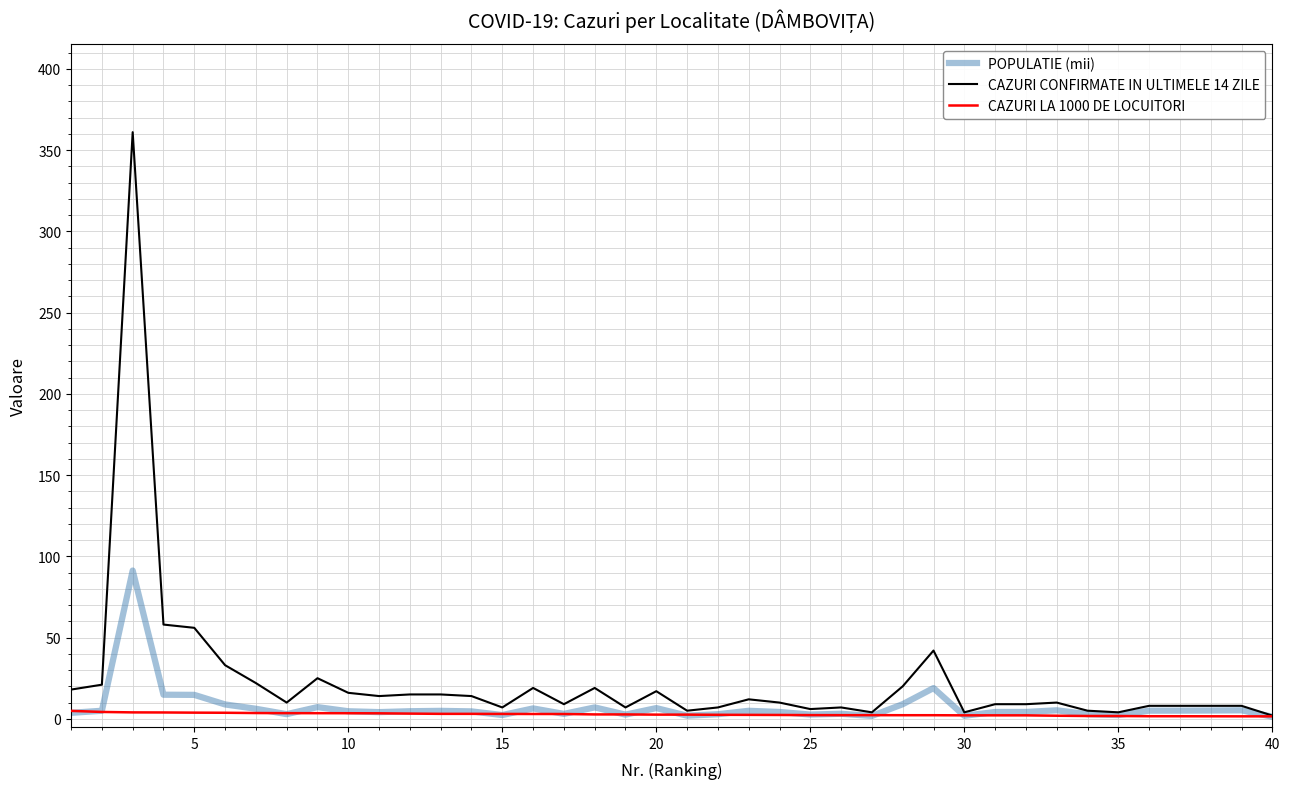

What is the maximum value shown in the chart?

361.0